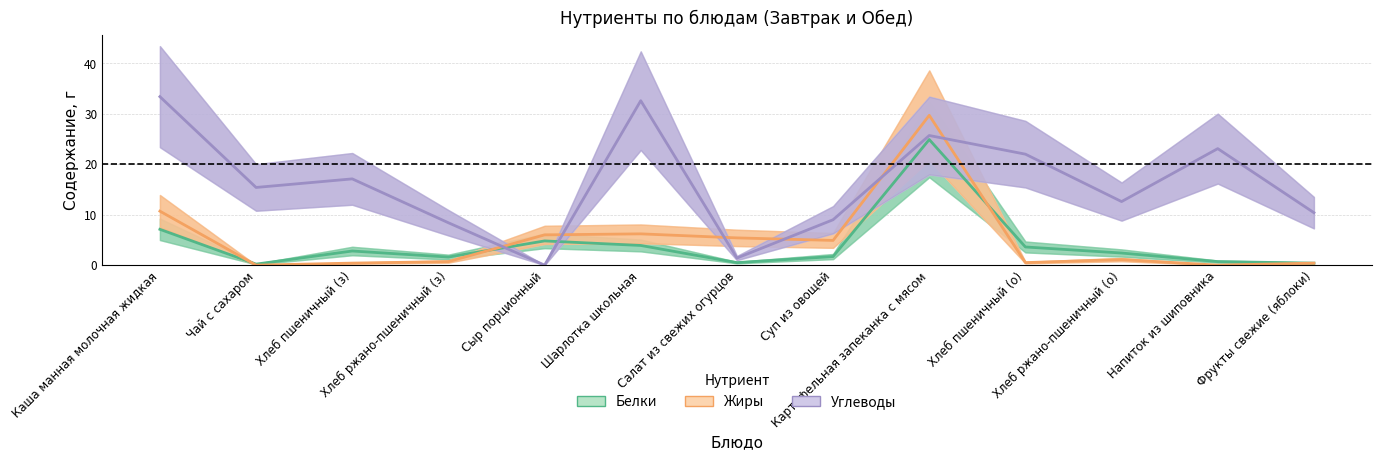

Which series has the largest total across all categories?

Углеводы